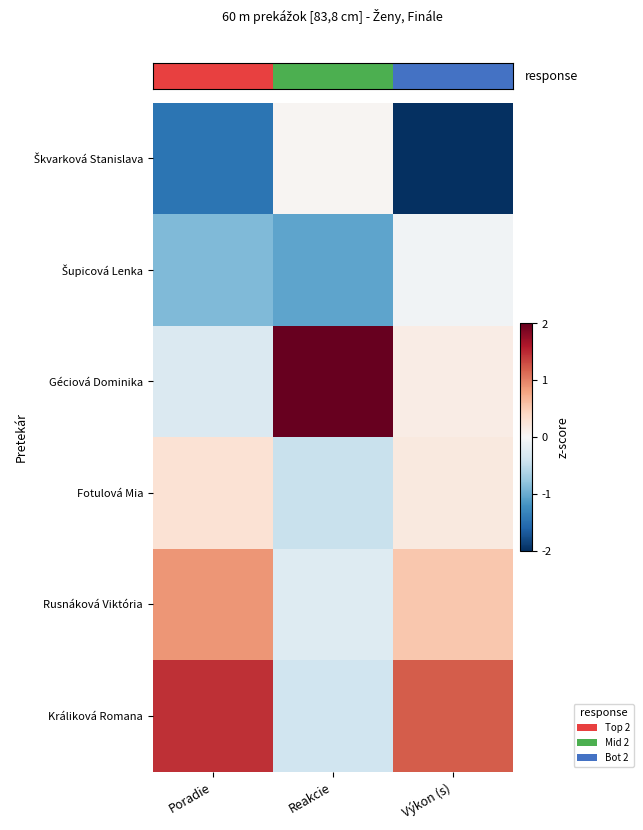

Count the number of data series in this chart.

6